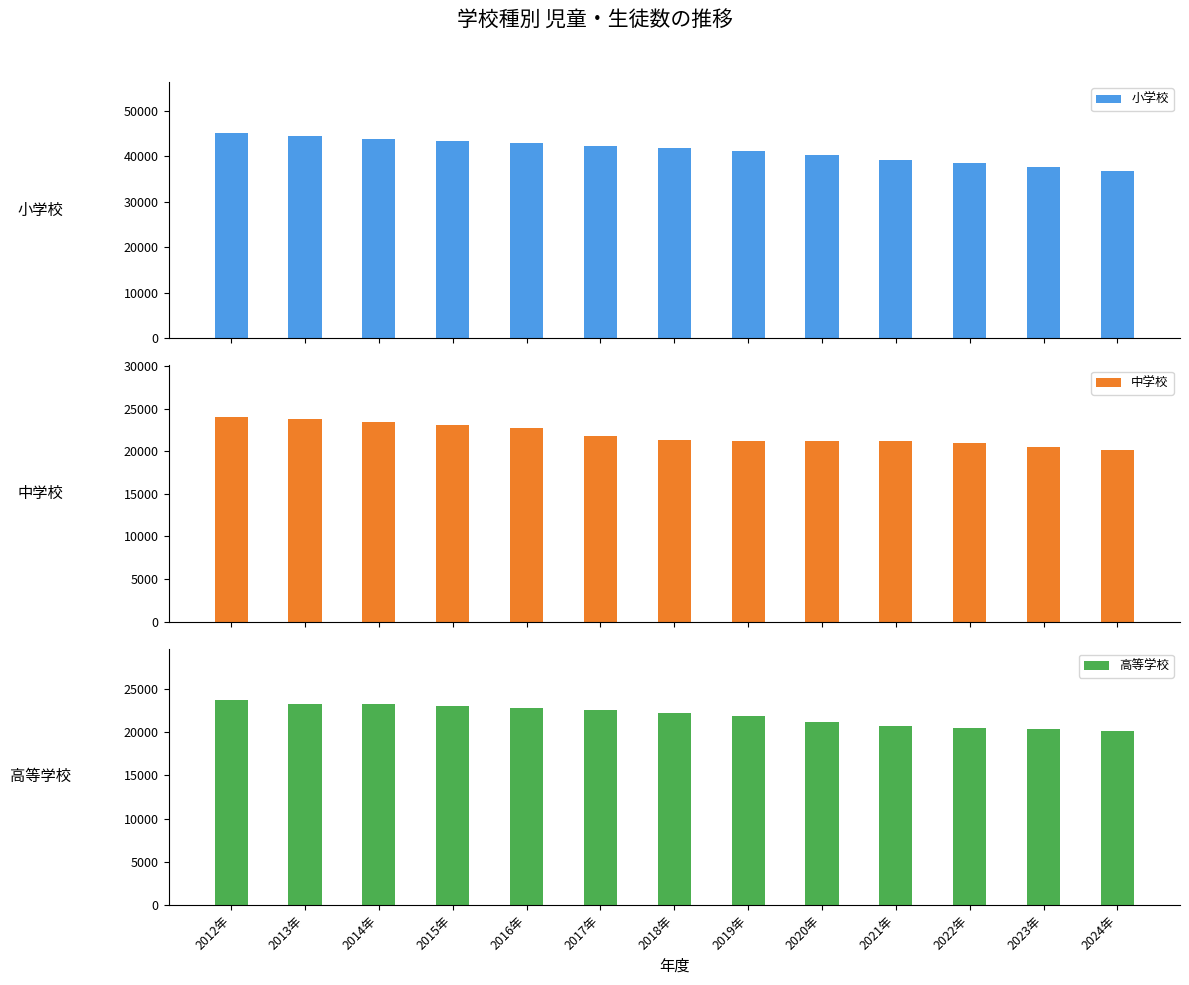

What is the sum of the 高等学校 values at 2015年 and 2024年?

43207